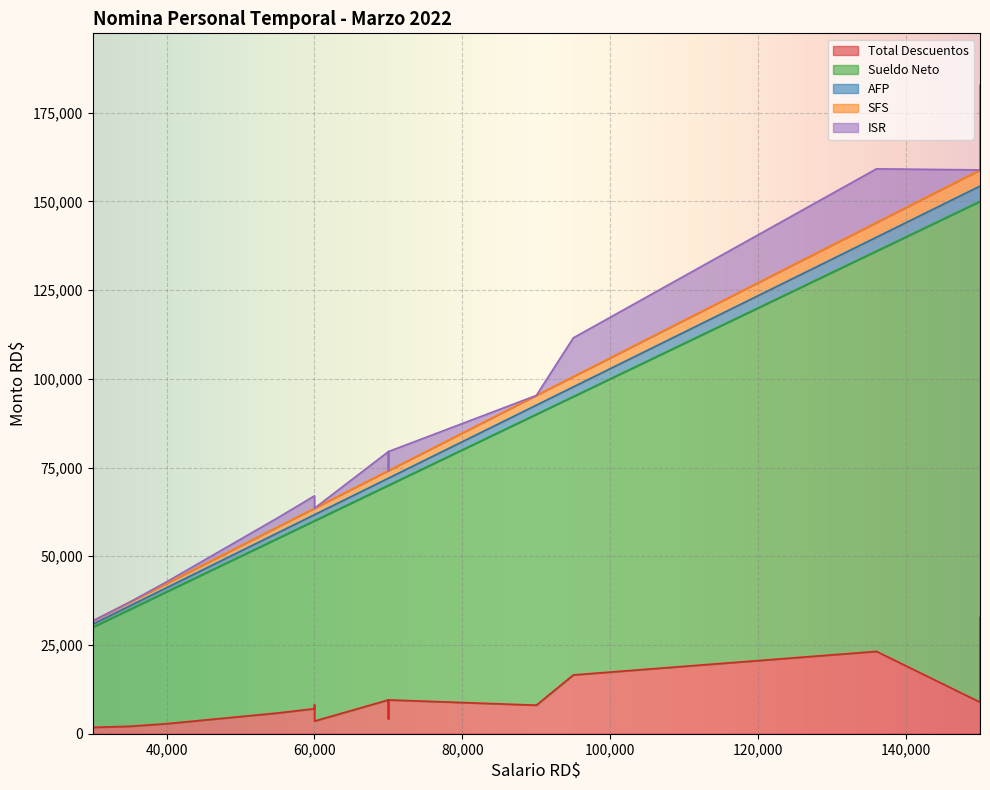

True or false: ISR and AFP intersect in this chart.

True